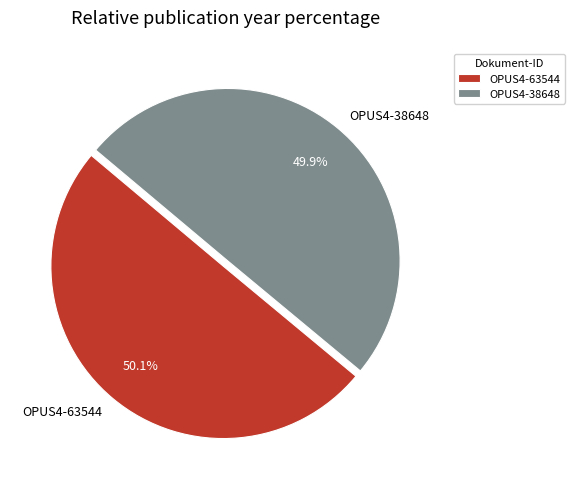

To the nearest percent, what percentage of the pie is OPUS4-38648?

50%